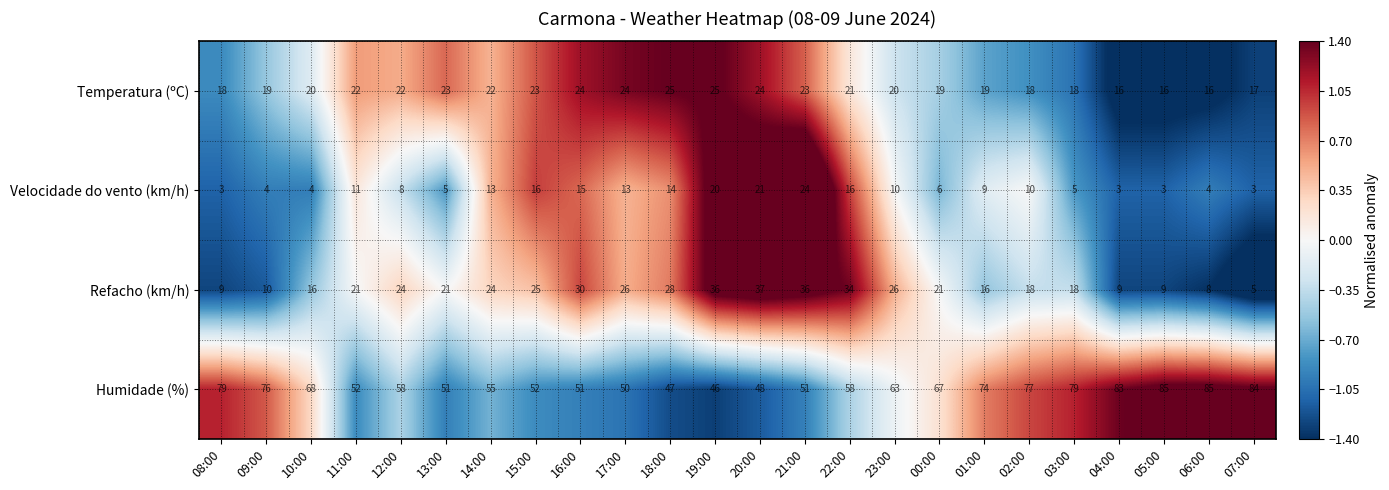

What is the minimum value for Temperatura (ºC)?

16